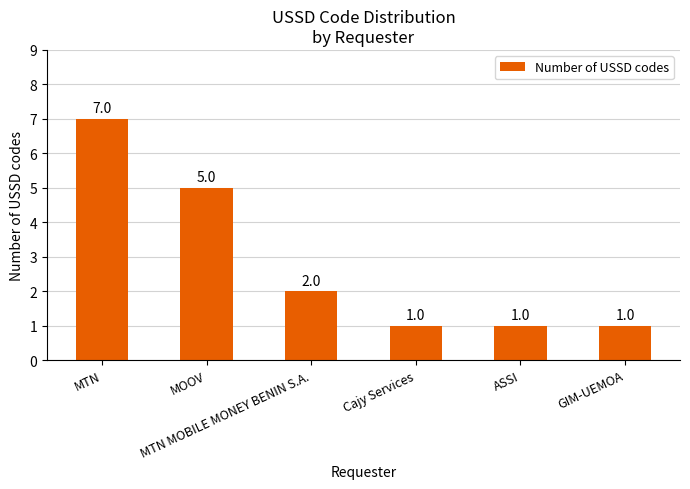

Which label corresponds to the largest value in the chart?

MTN